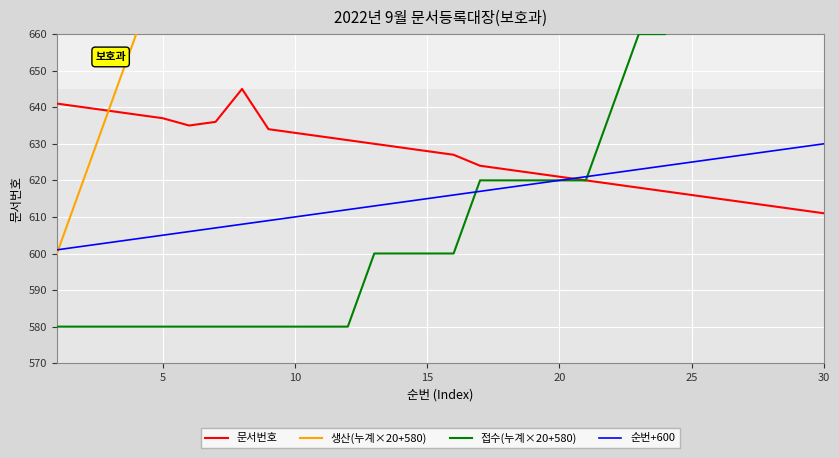

What is the difference between the second highest and second lowest values in the 생산(누계×20+580) series?

420